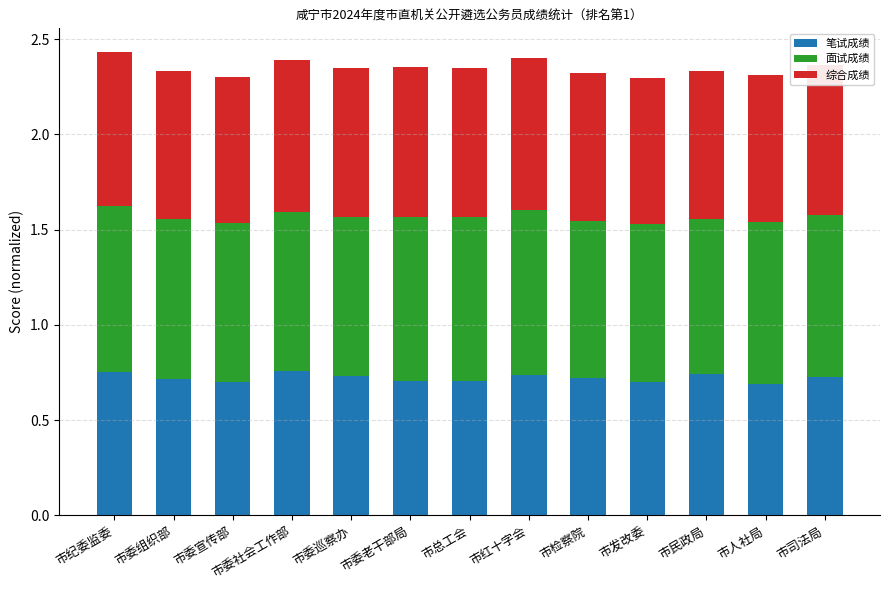

What is the total value across all series at 市委宣传部?

2.3